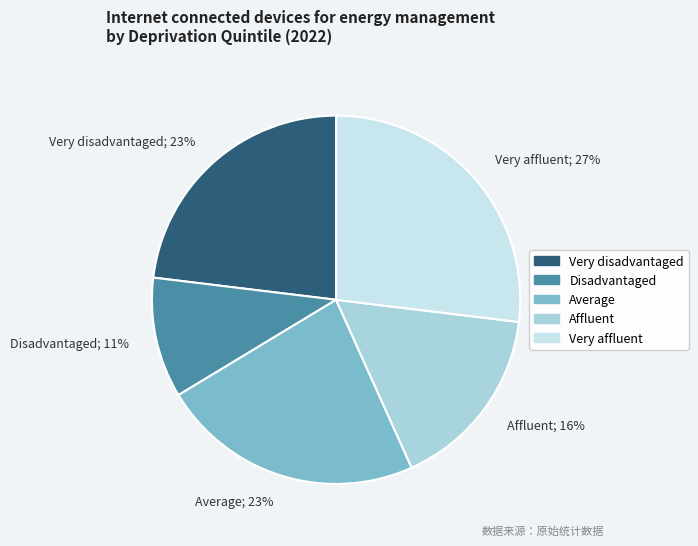

What percentage is the Affluent slice, to the nearest percent?

16%